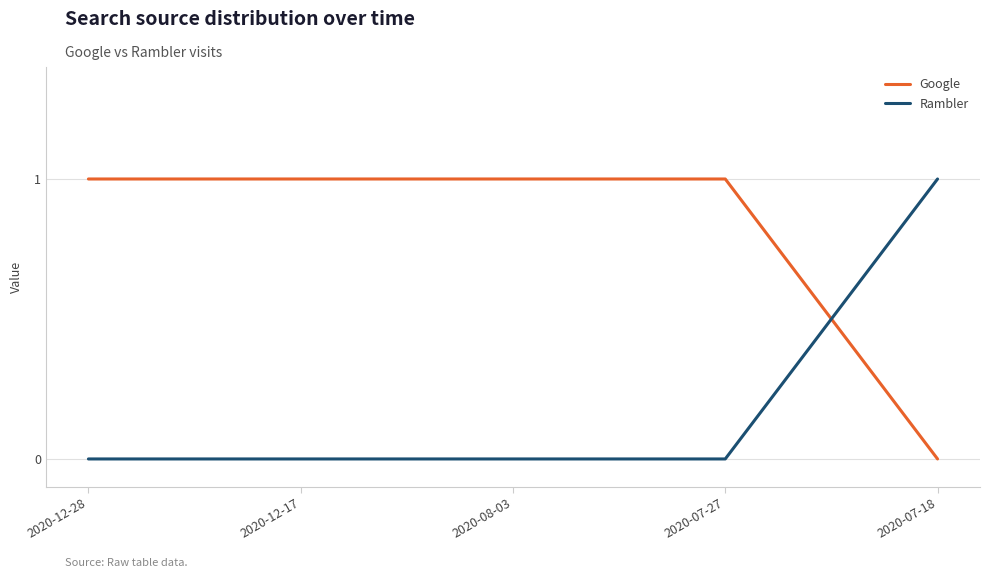

What position from the right is 2020-08-03?

3